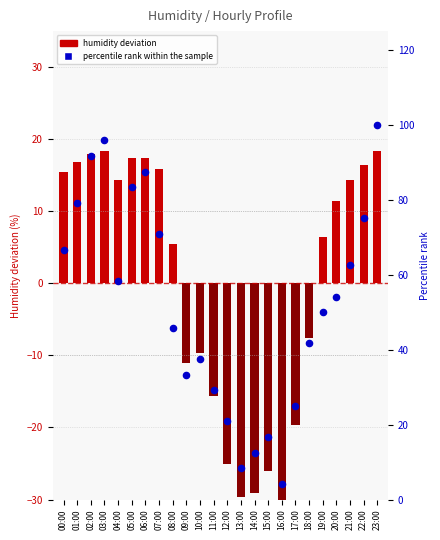

Which series reaches the maximum Y coordinate?

percentile rank within the sample